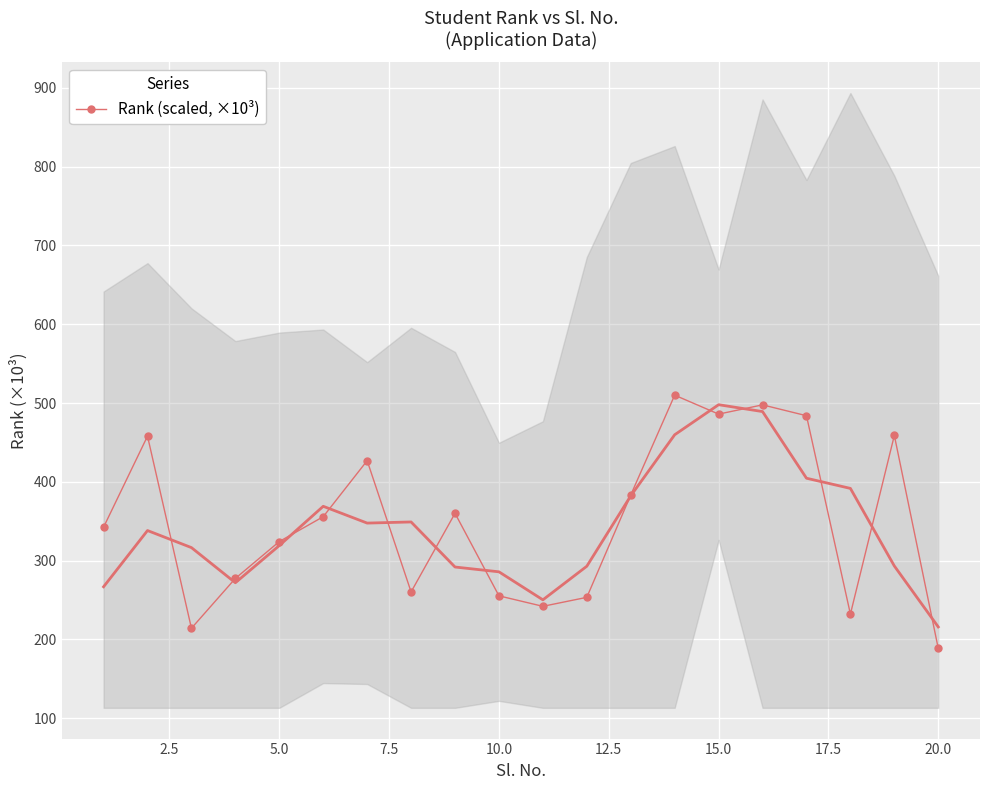

What is the minimum value for Rank (scaled, ×10³)?

188.5